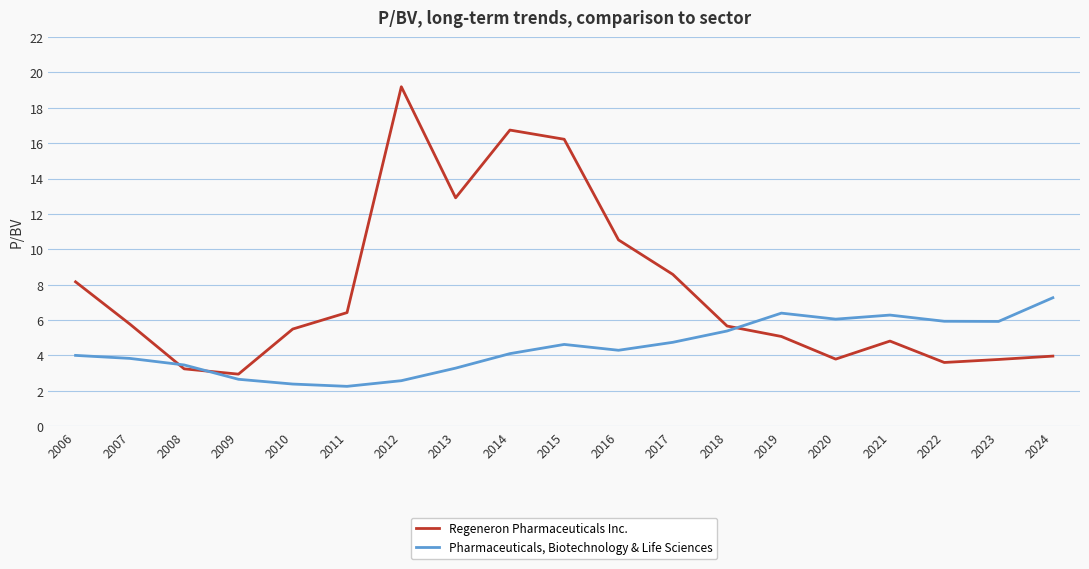

What is the sum of all Pharmaceuticals, Biotechnology & Life Sciences values?

85.4